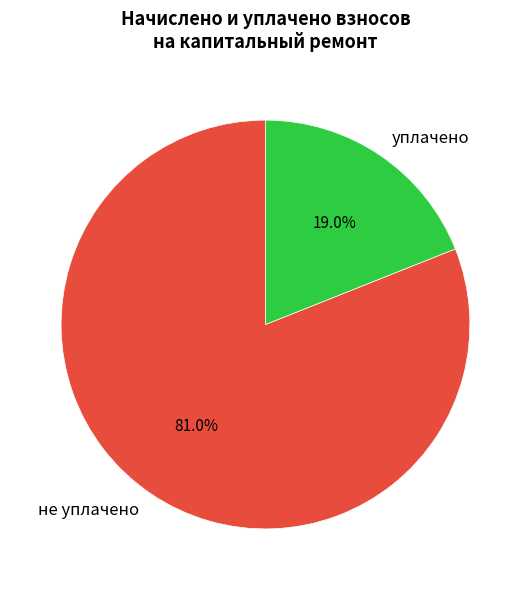

Is the sum of не уплачено and уплачено greater than half?

Yes